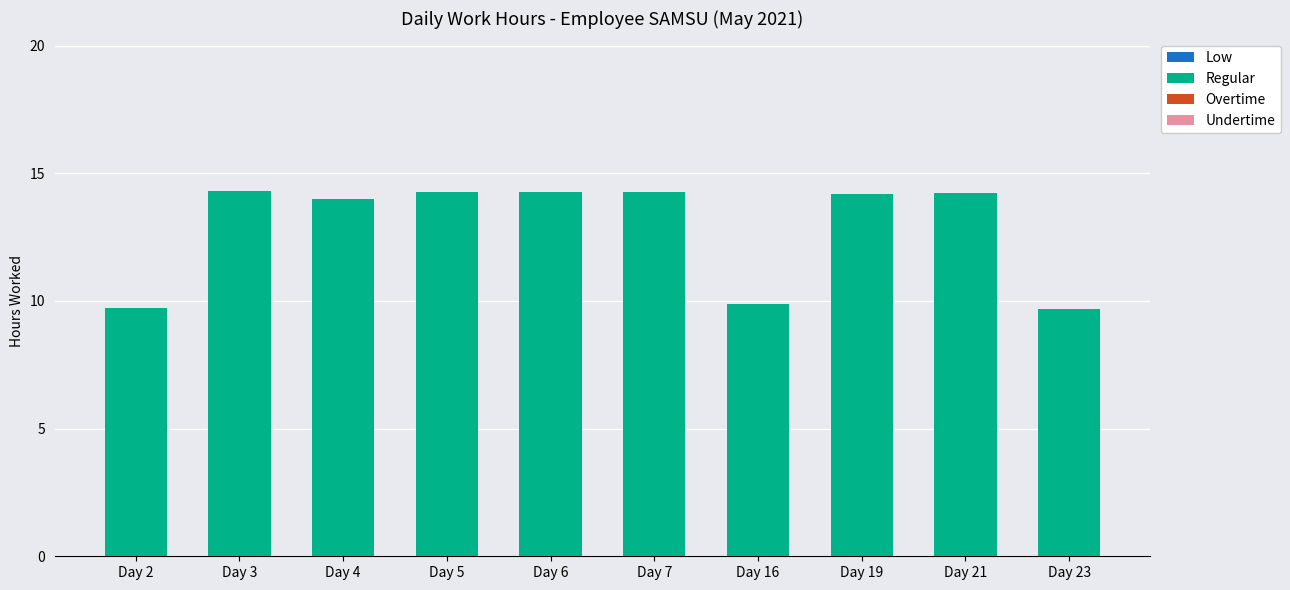

What is the change in value from Day 4 to Day 16?

-4.1